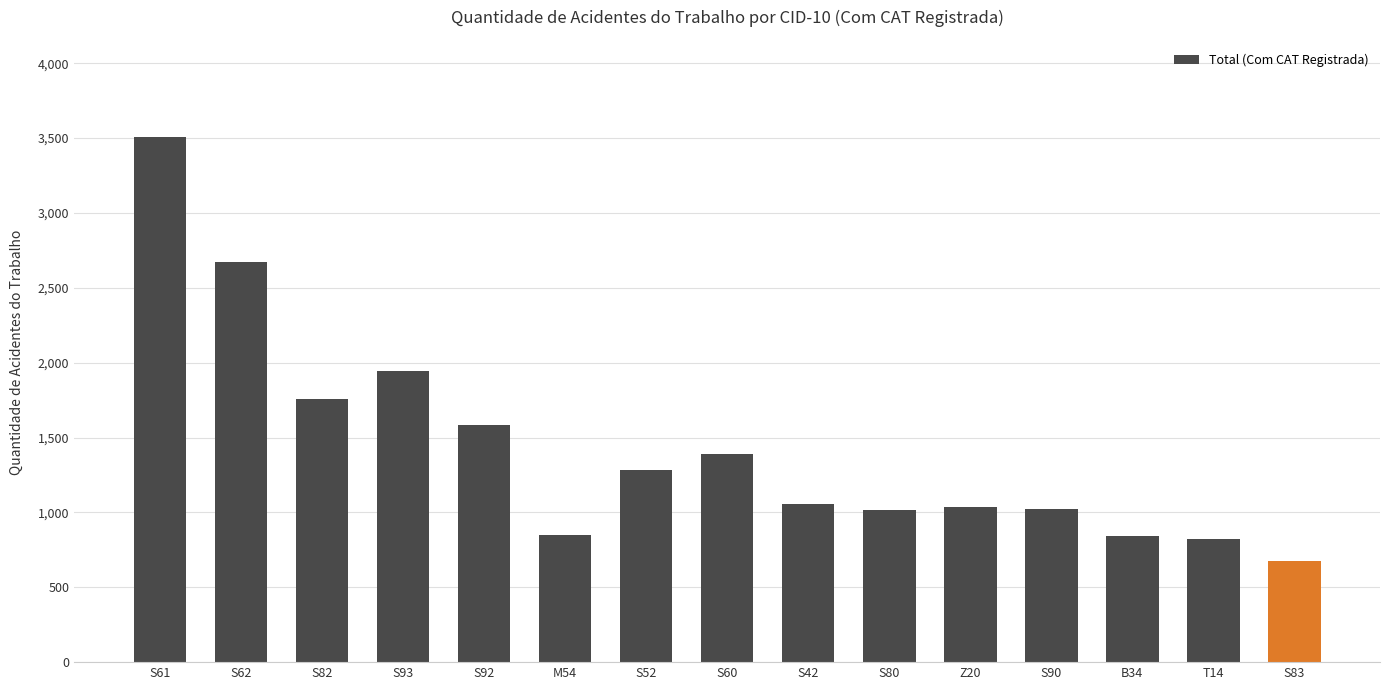

What is the change in value from S52 to S60?

+107